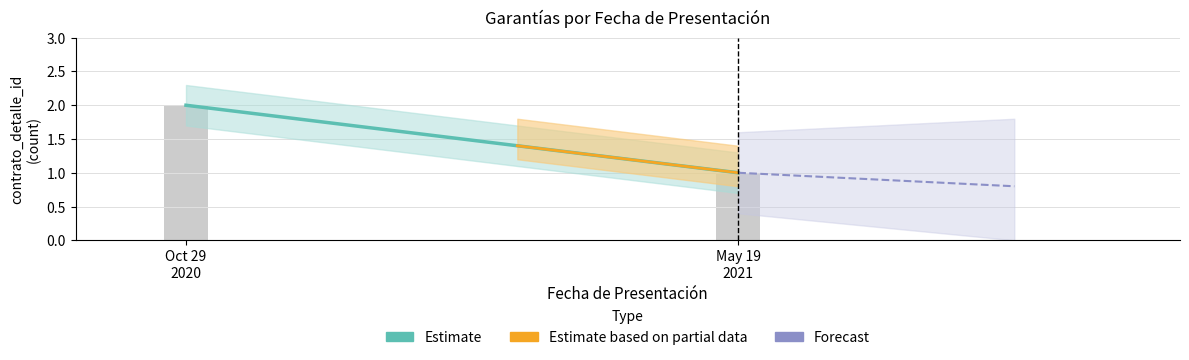

What is the sum of all values?

3